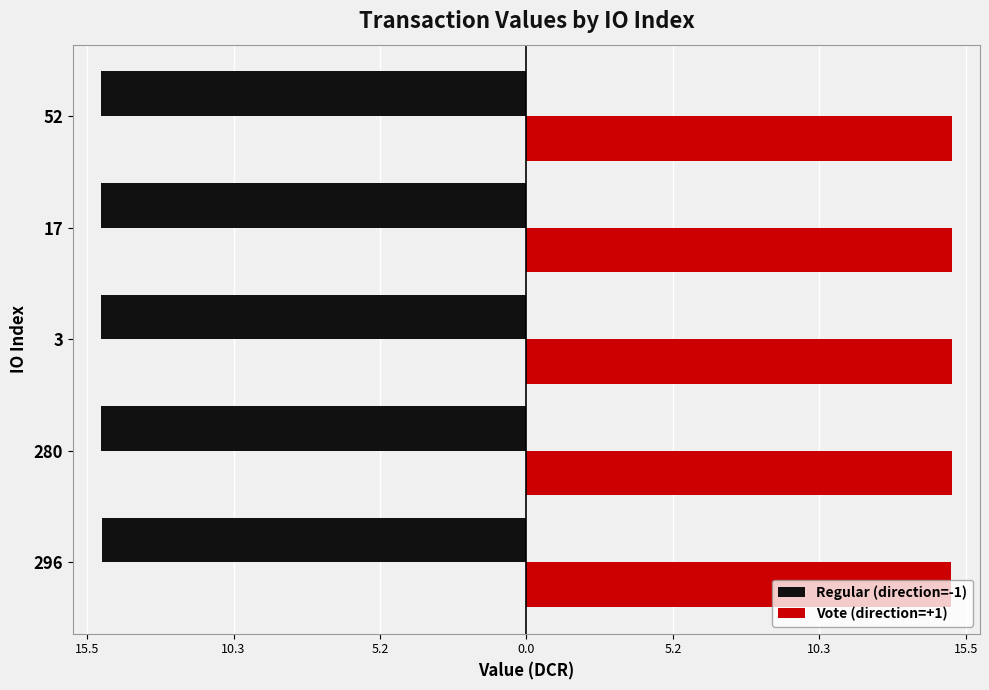

What are all the series names shown in the legend?

Regular (direction=-1), Vote (direction=+1)